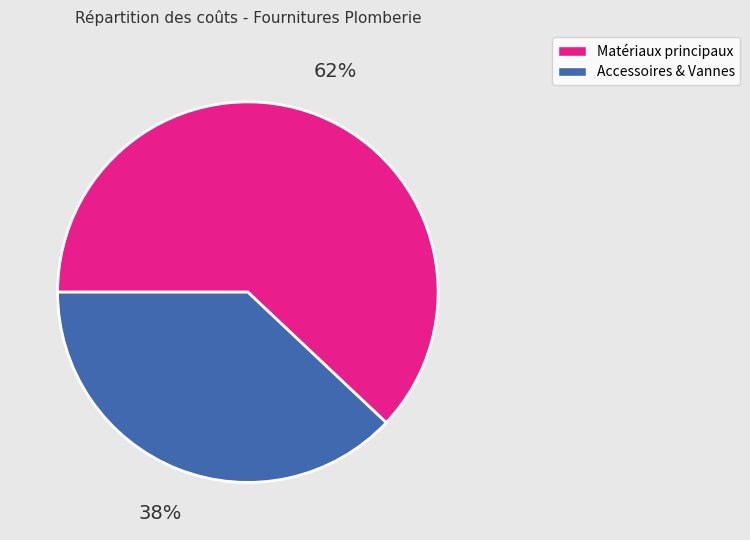

To the nearest percent, what is the difference between the largest and smallest slice percentages?

24%